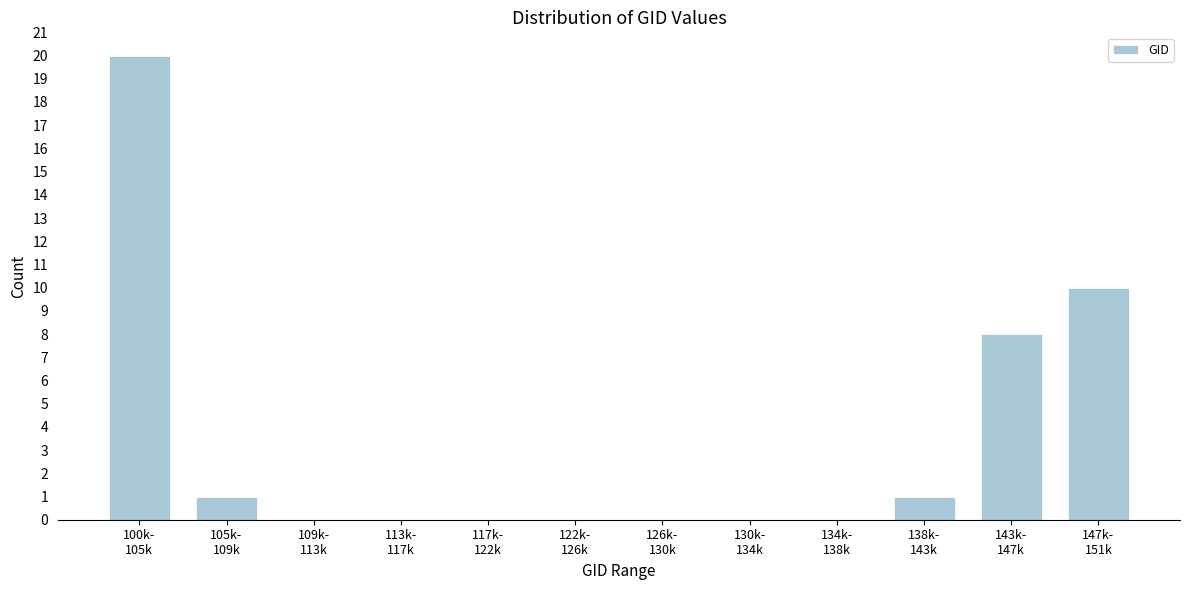

What is the greatest value displayed?

20